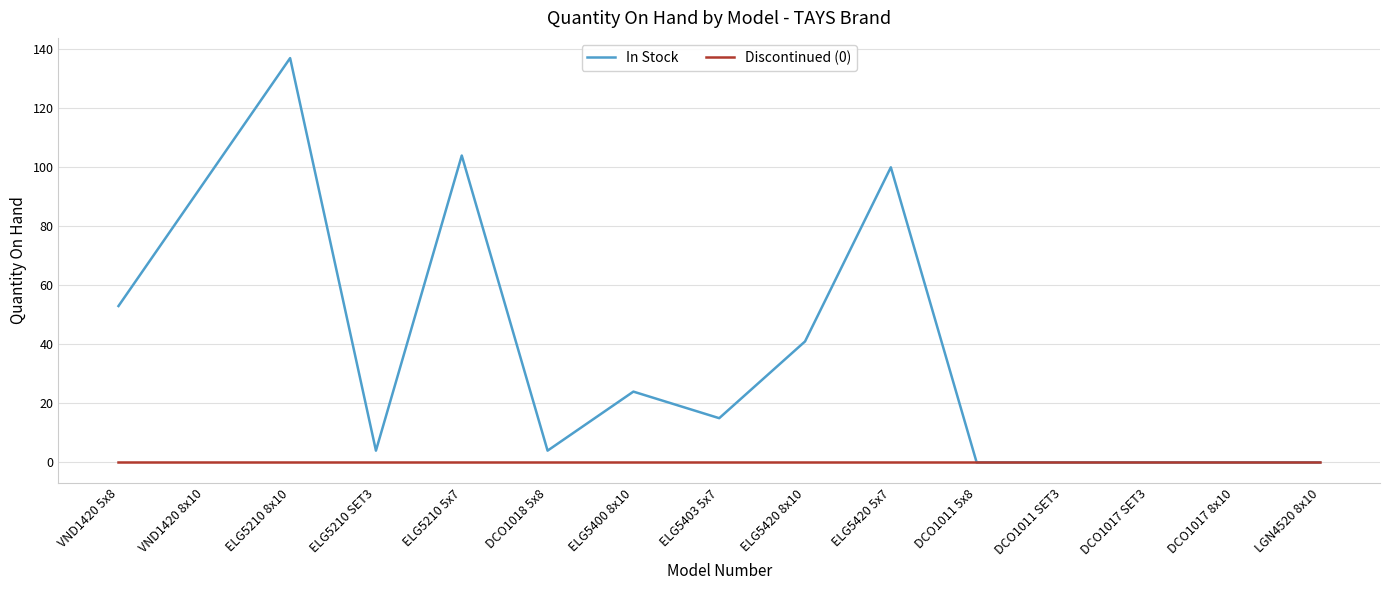

Rank the series by their average value, from lowest to highest.

Discontinued (0), In Stock